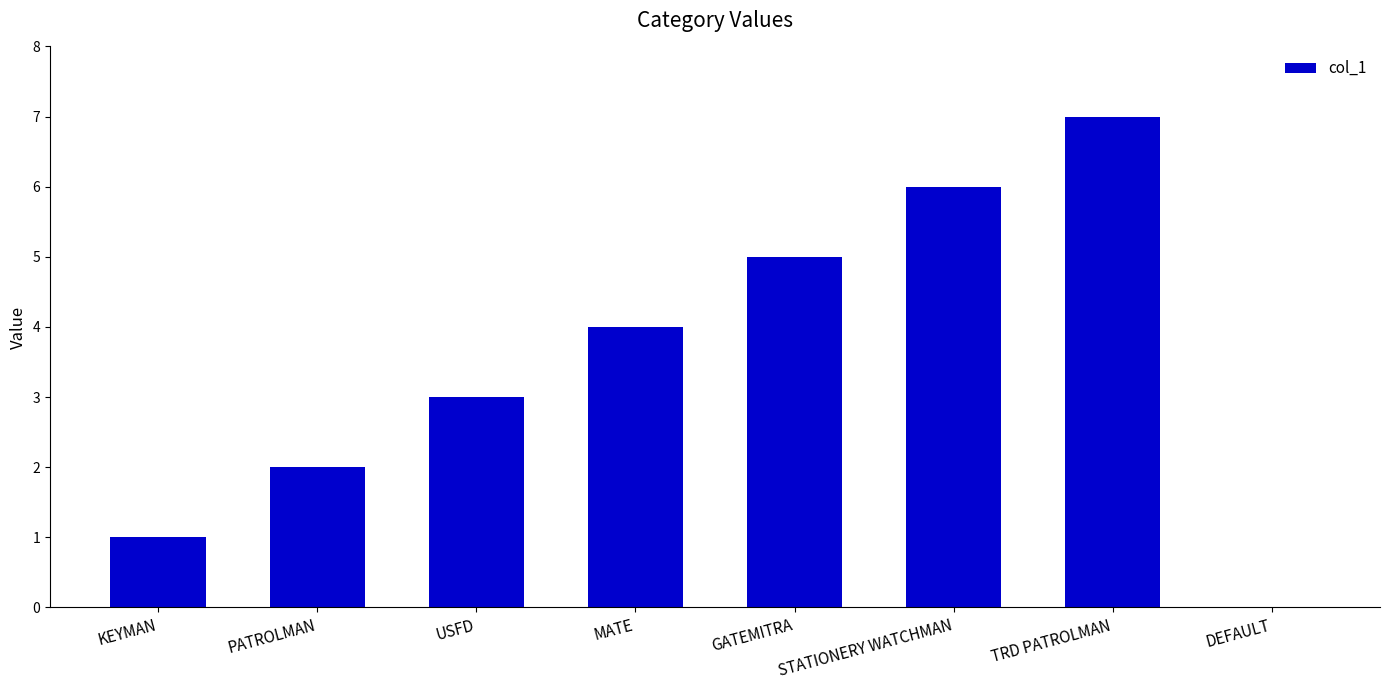

Reading left to right, extract all data points from this chart.

KEYMAN=1	PATROLMAN=2	USFD=3	MATE=4	GATEMITRA=5	STATIONERY WATCHMAN=6	TRD PATROLMAN=7	DEFAULT=0